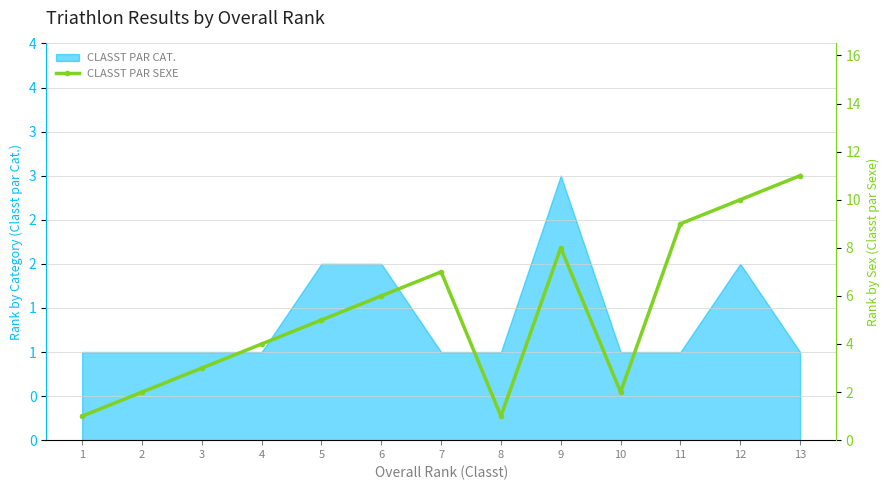

The chart shows a value of 9 at 11. True or false?

True